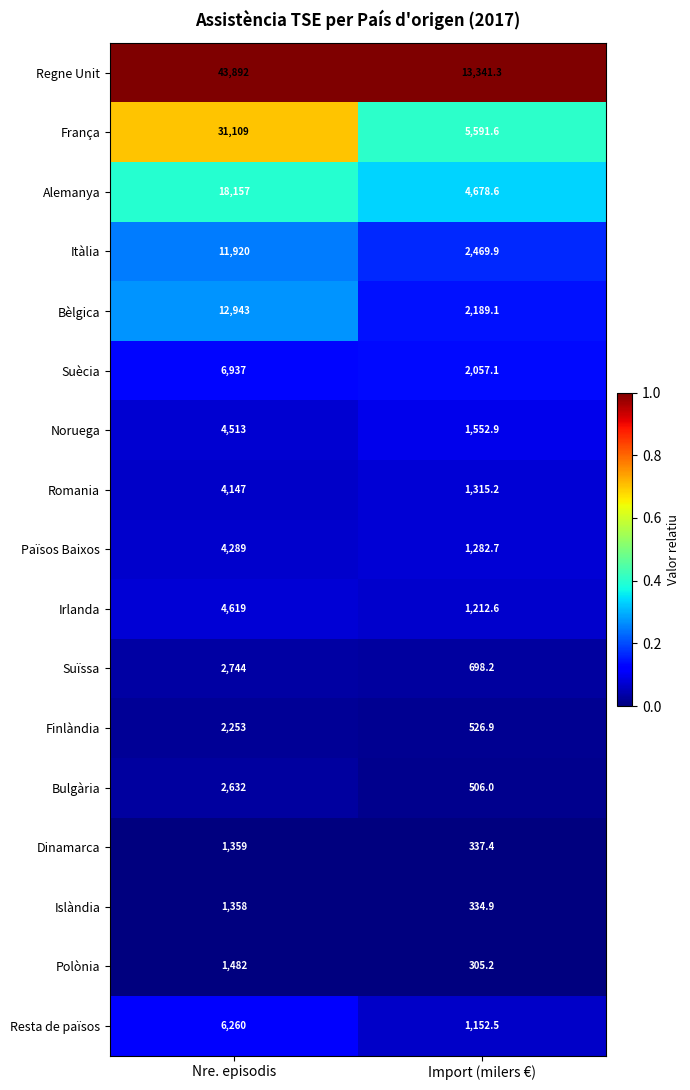

Which series has the largest range (max minus min)?

Regne Unit